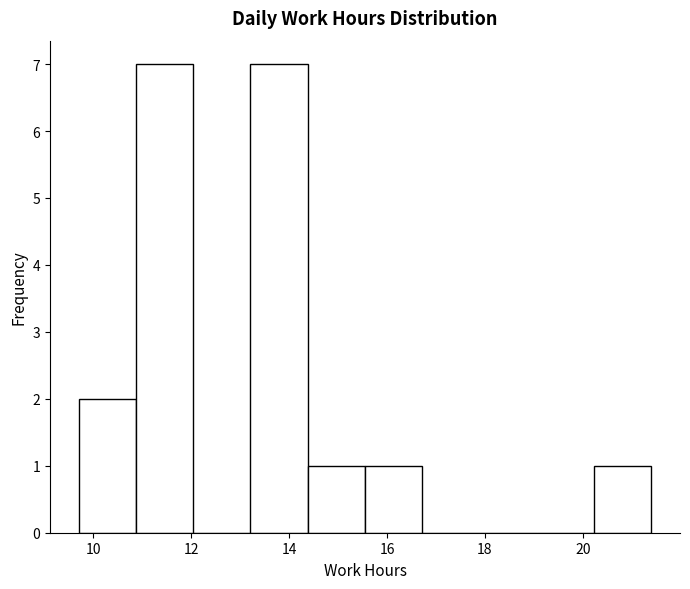

What is the height of the bar covering 20.2 to 21.4 on the x-axis? Neither the bar edges nor the heights are printed on the chart, so give them approximately, as read against the axes.

1